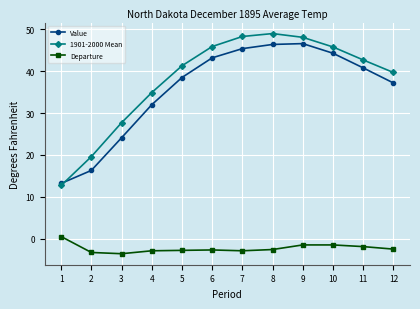

True or false: 1901-2000 Mean and Departure intersect in this chart.

False